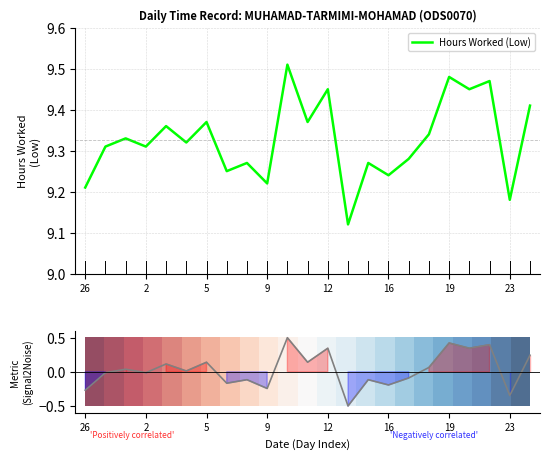

True or false: Hours Worked (Low) has a value of 14.8 at 9.

False